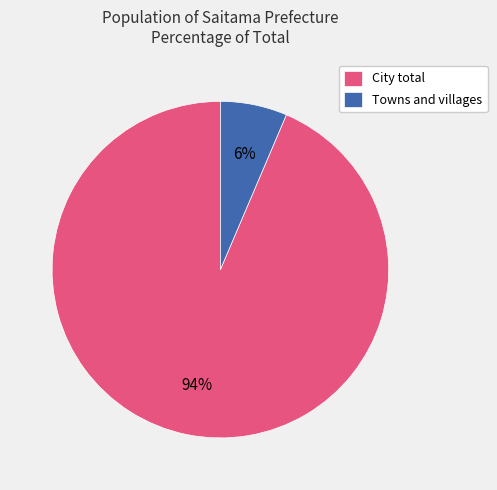

The Towns and villages slice represents 15% of the pie. True or false?

False